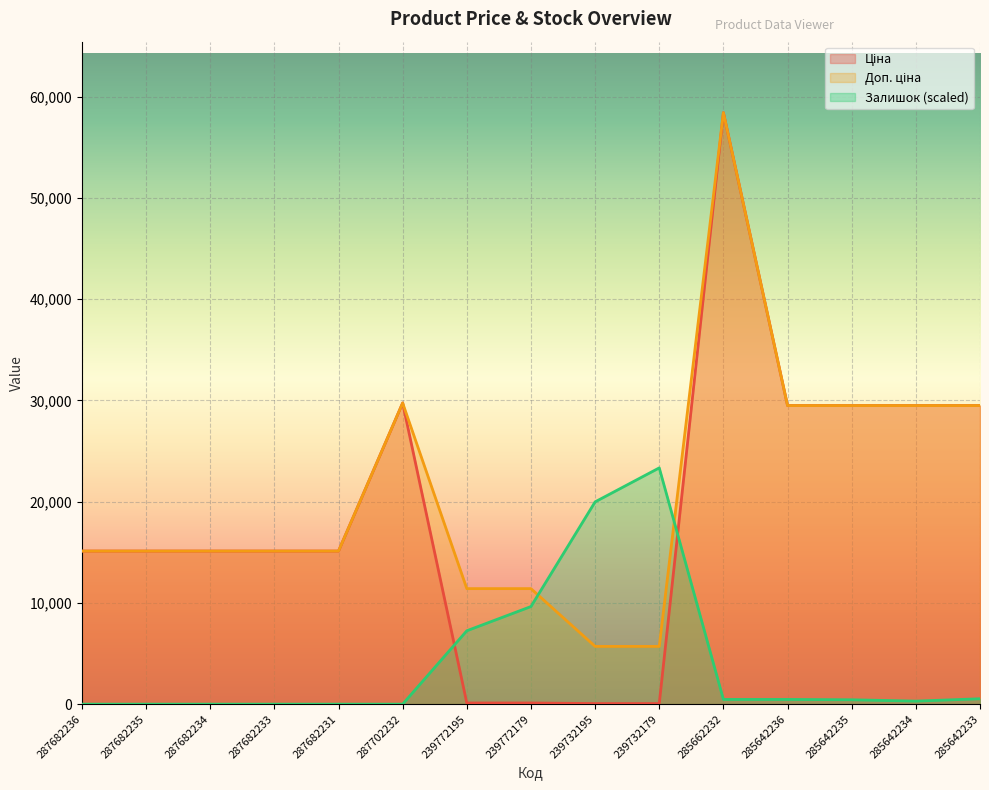

Rank the series by their maximum value, from lowest to highest.

Залишок, Ціна, Доп. ціна